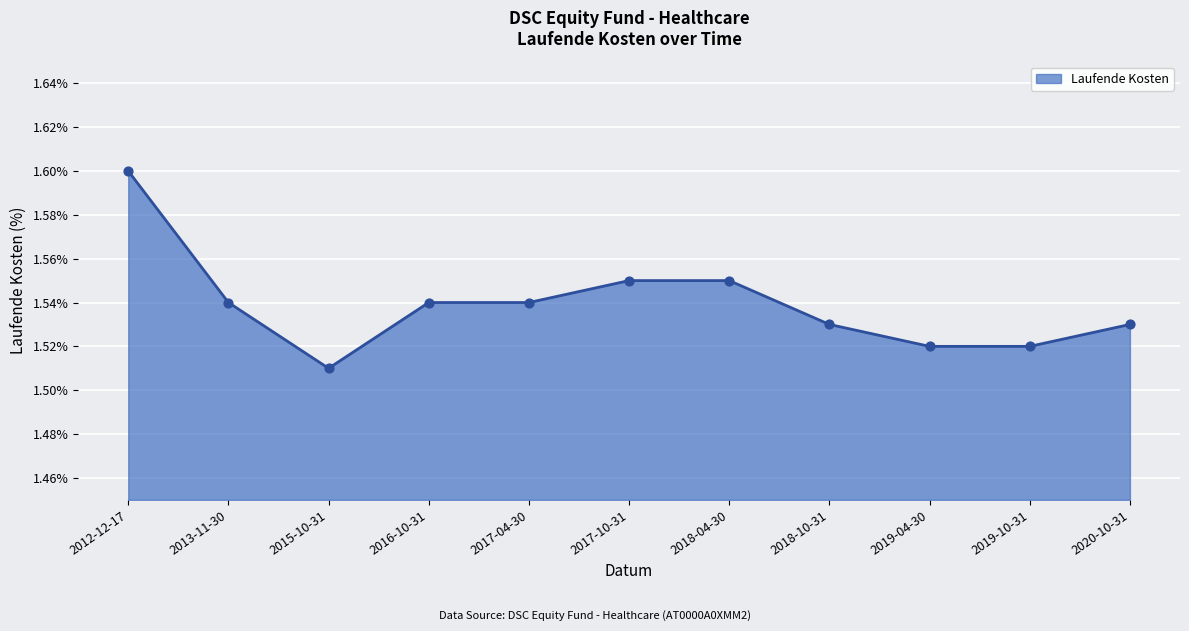

Which has a higher value, 2012-12-17 or 2019-10-31?

2012-12-17